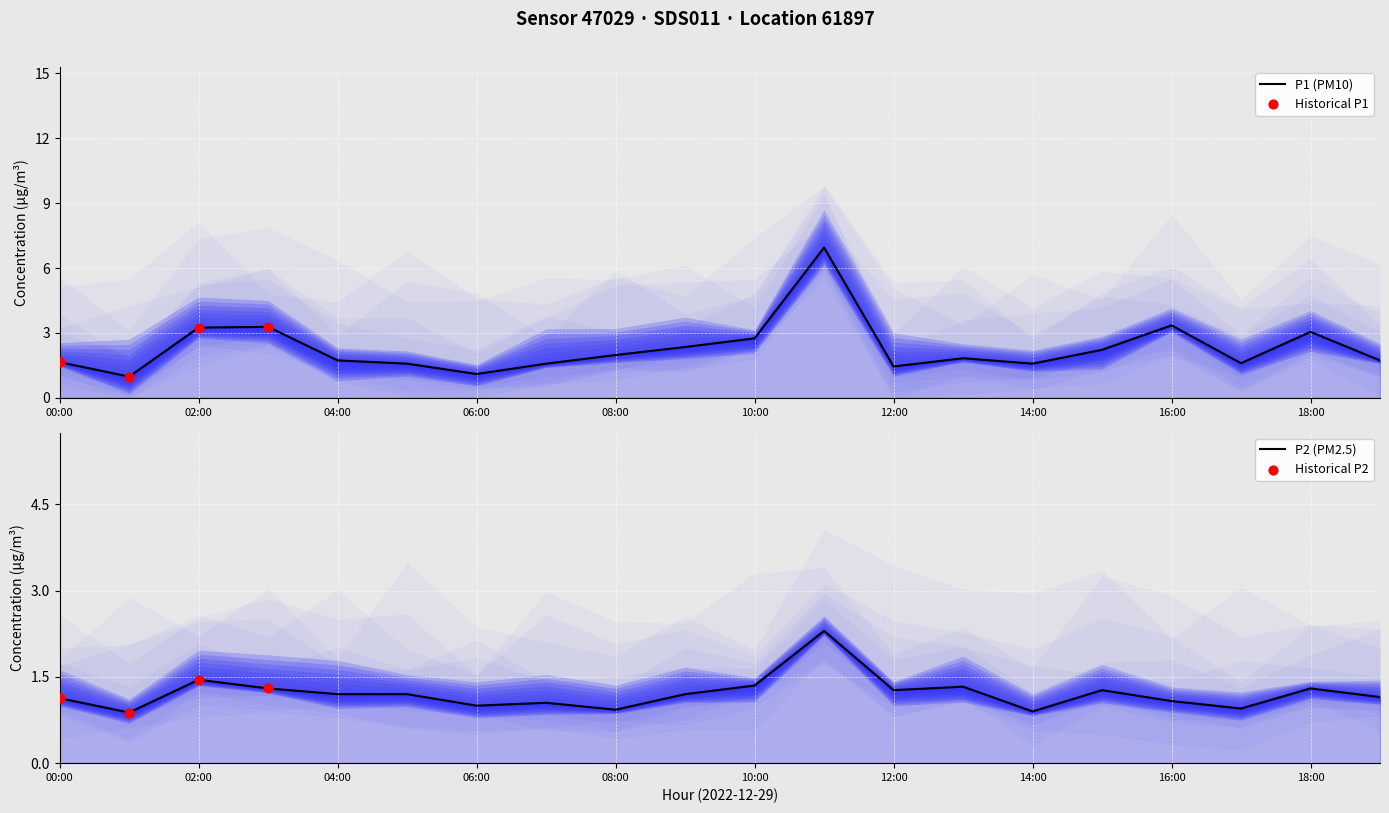

Which series has the largest Y range (max minus min)?

P1